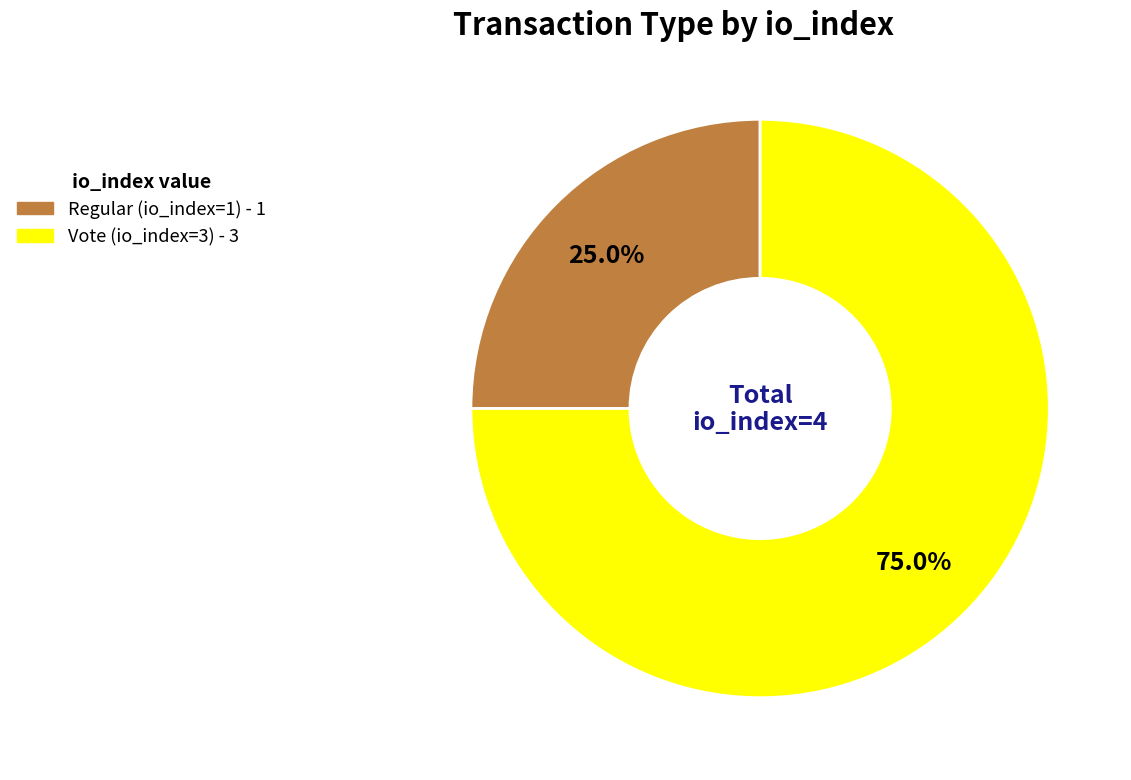

Between Regular (io_index=1) and Vote (io_index=3), which is larger?

Vote (io_index=3)